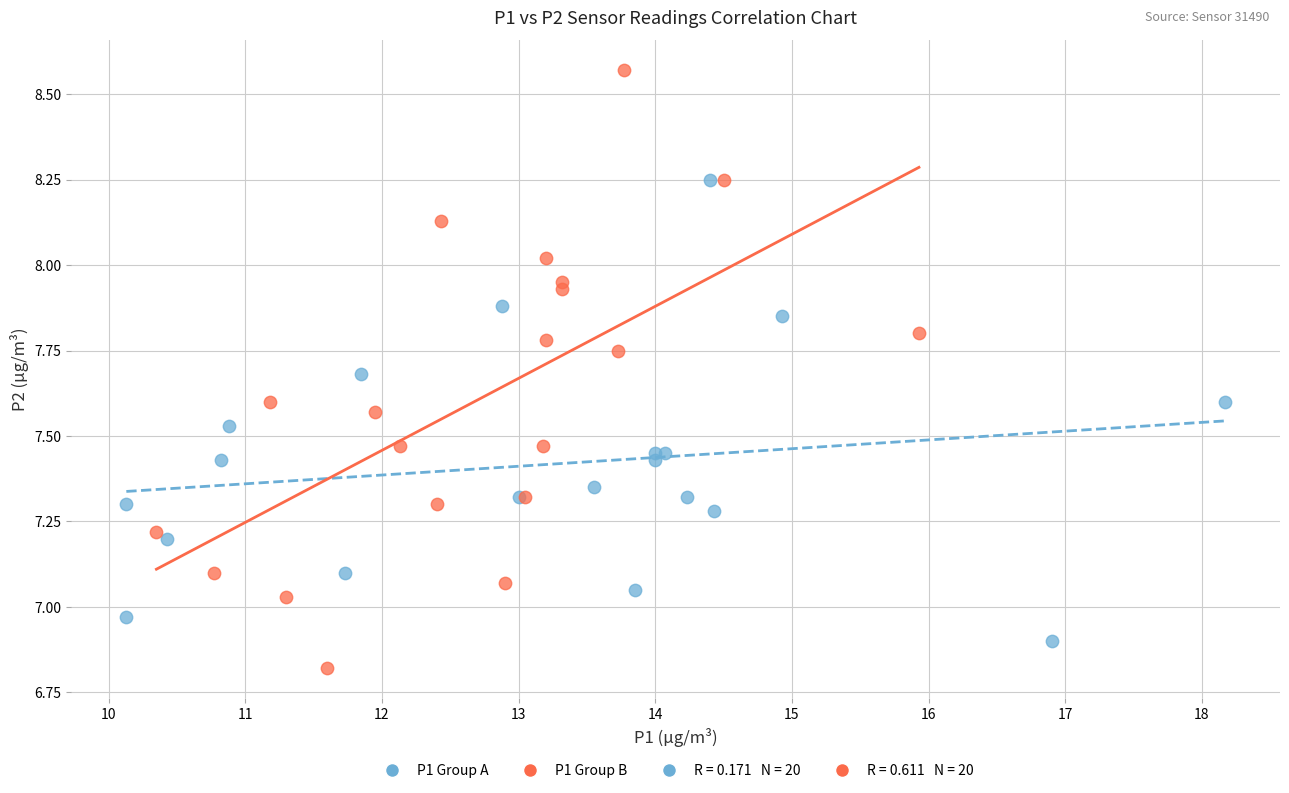

Which series has the largest Y range (max minus min)?

P1 Group B